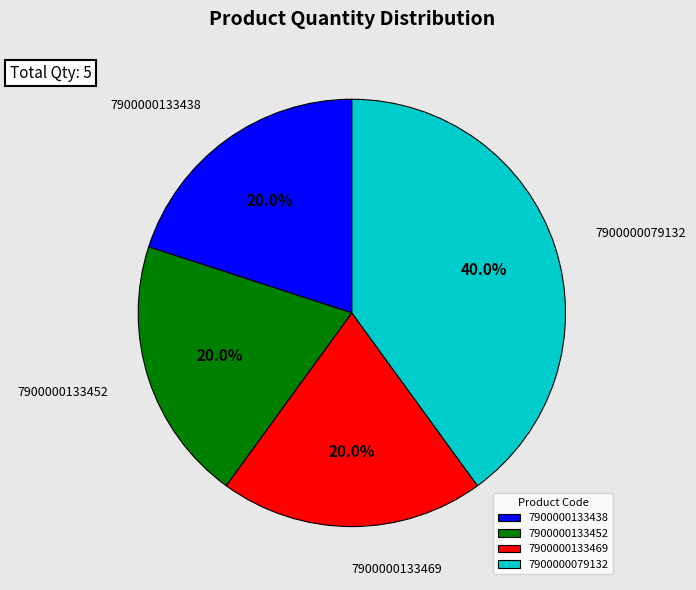

Which category has the biggest portion of the pie?

7900000079132